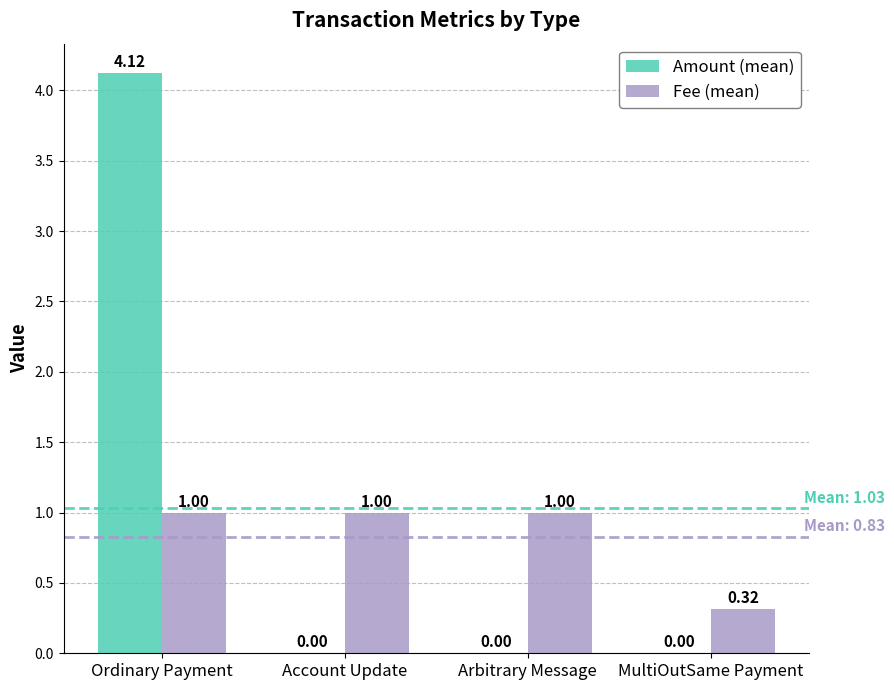

At which category is the sum across all series the highest?

Ordinary Payment